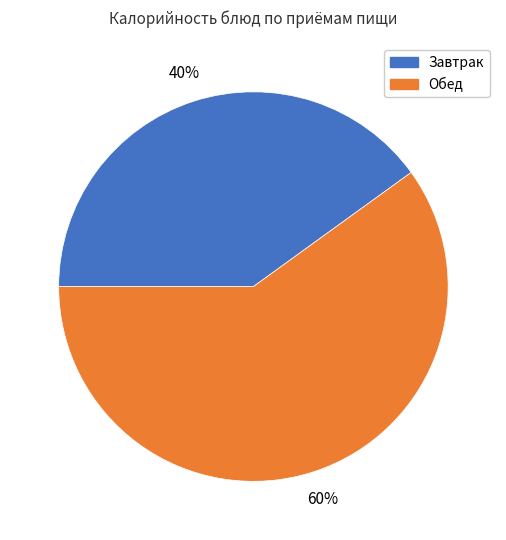

Is there any slice that represents more than half of the pie?

Yes